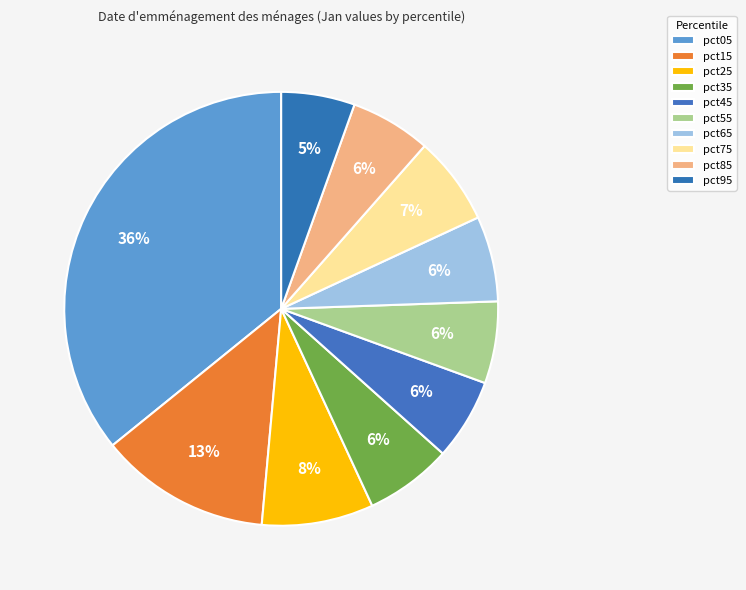

True or false: pct25 accounts for 8% of the total.

True